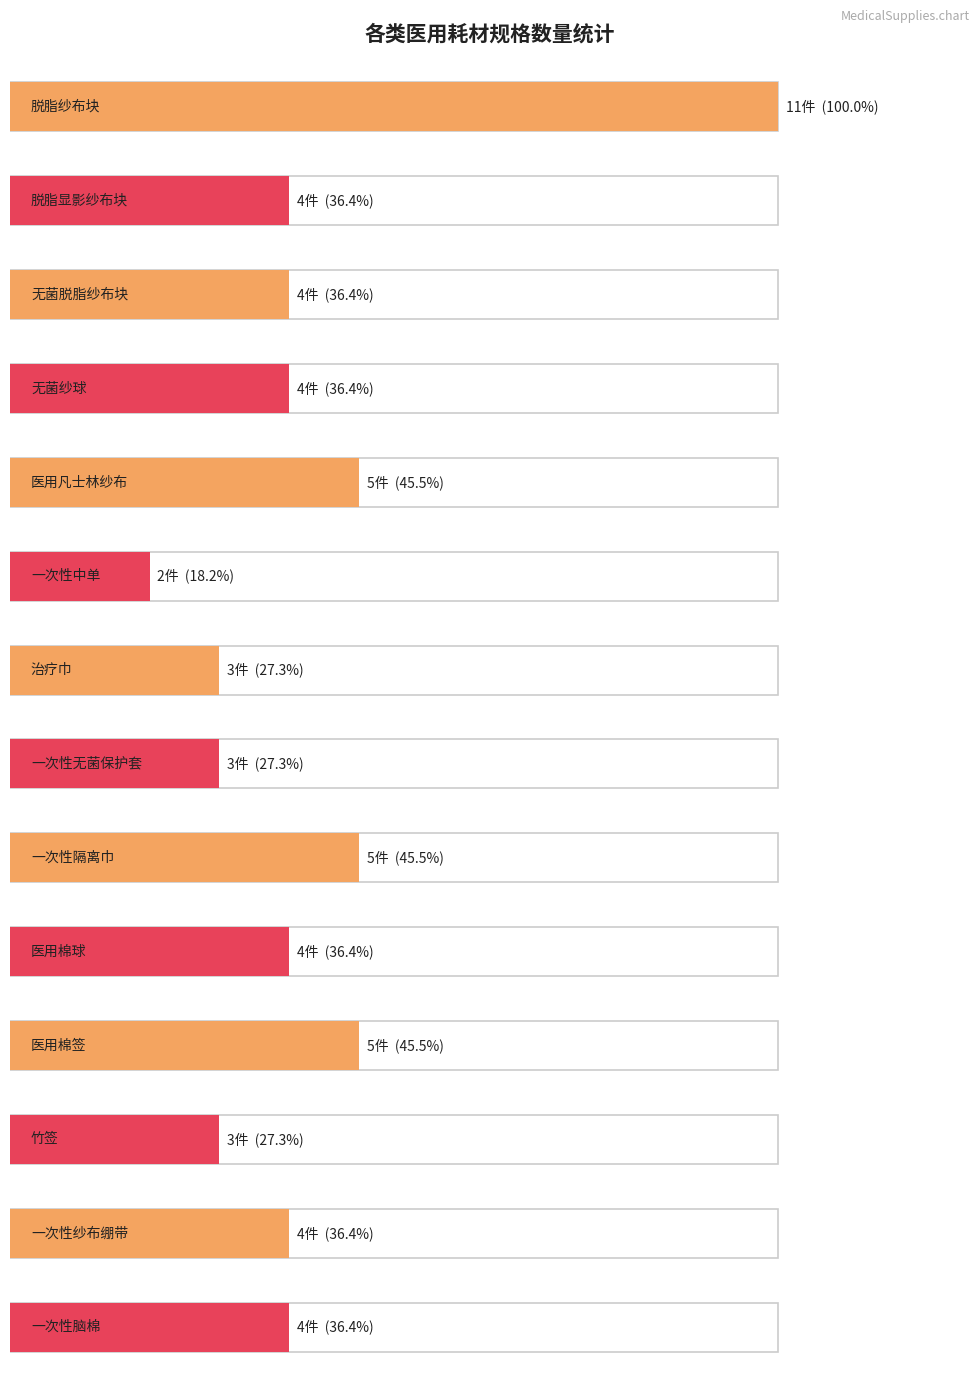

Count the number of data series in this chart.

1